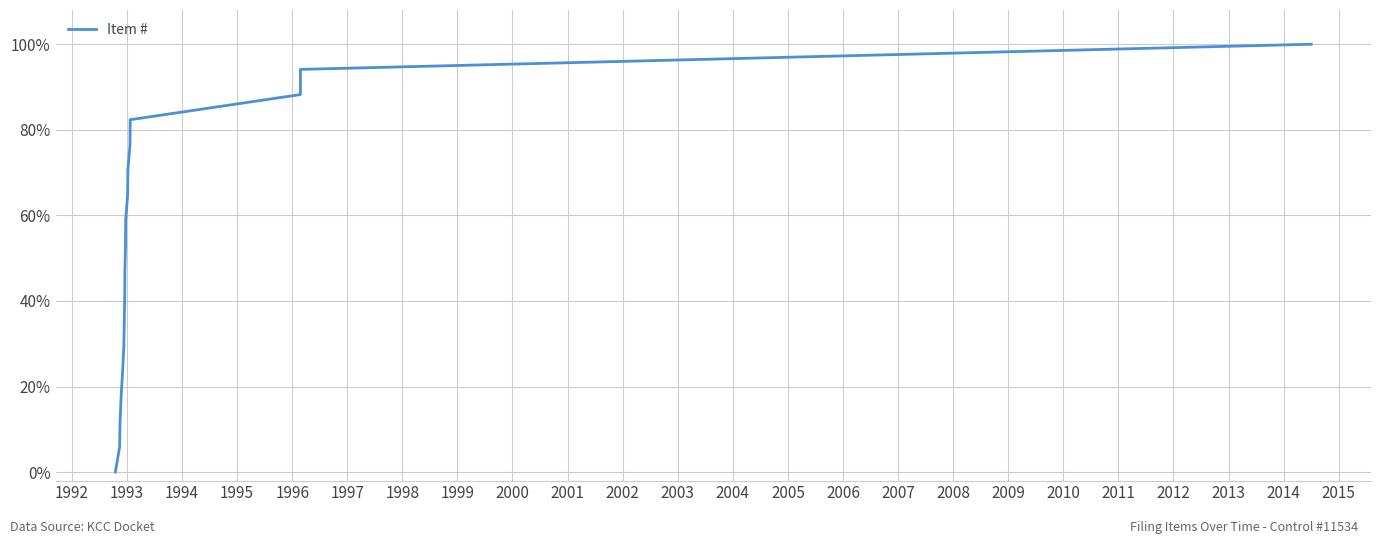

True or false: the data has more than 1 interior local peaks.

False